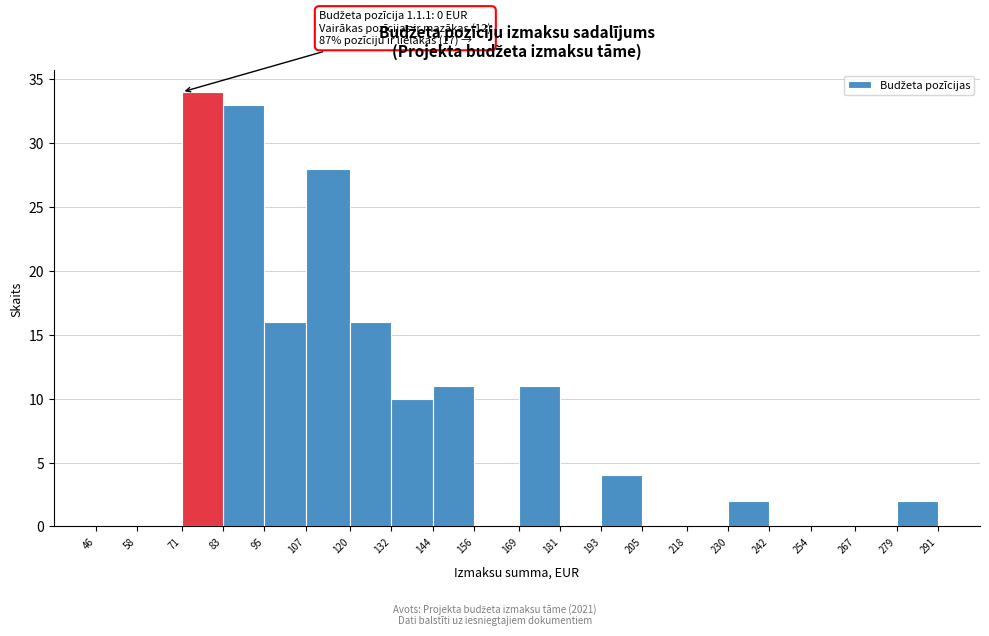

Over which range of the x-axis is the bar tallest?

71 to 83